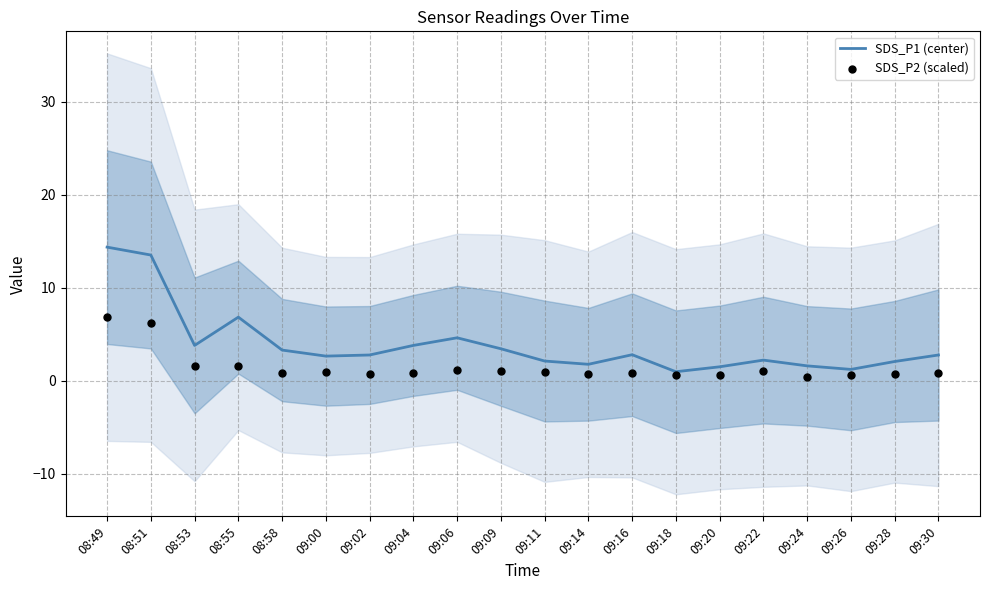

Which series reaches the maximum Y coordinate?

SDS_P1 (center)